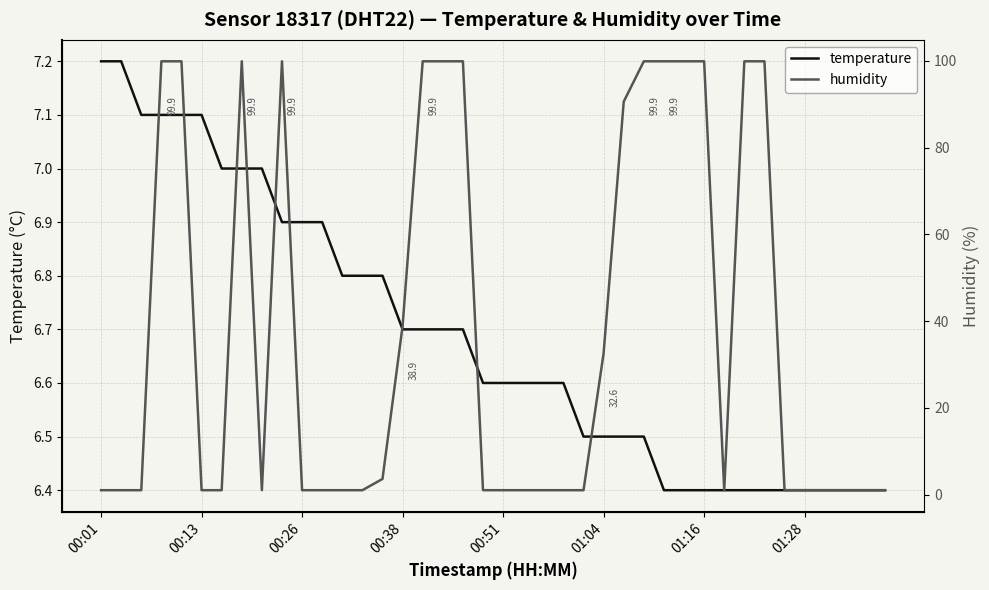

At which category does humidity reach its first local valley?

8